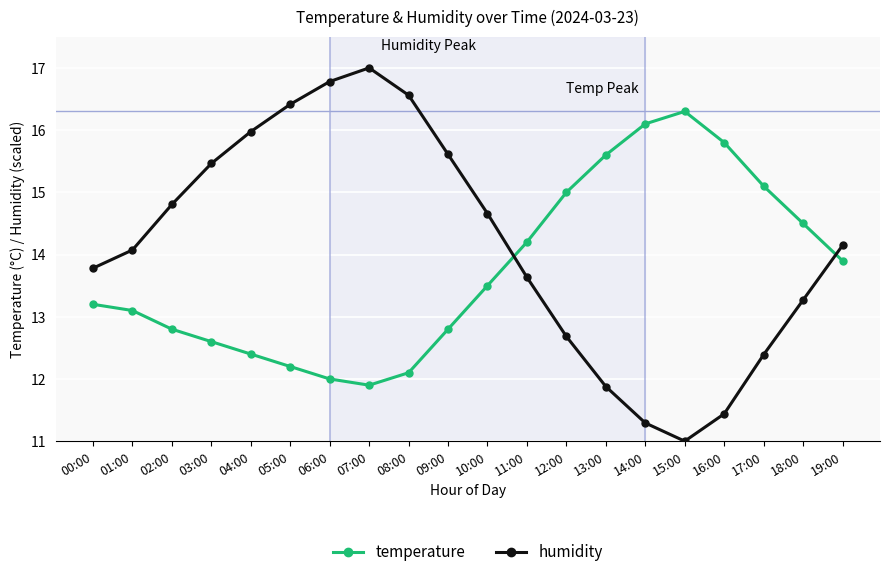

What is the greatest value displayed?

17.0